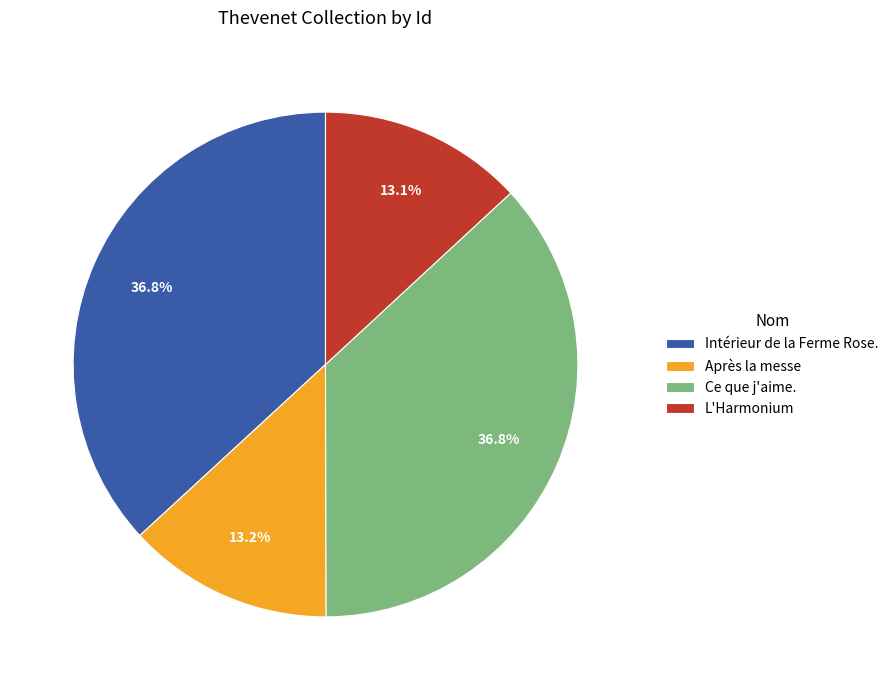

How many slices are in this pie chart?

4